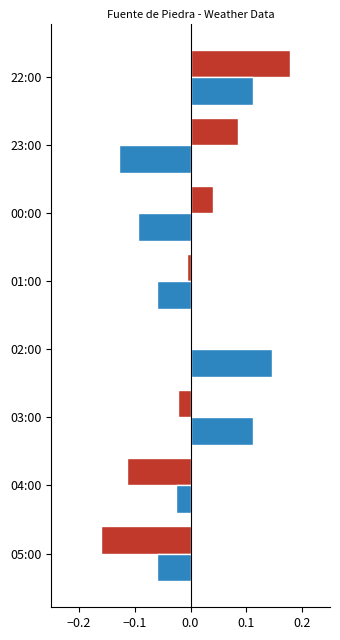

At which category is the sum across all series the highest?

22:00